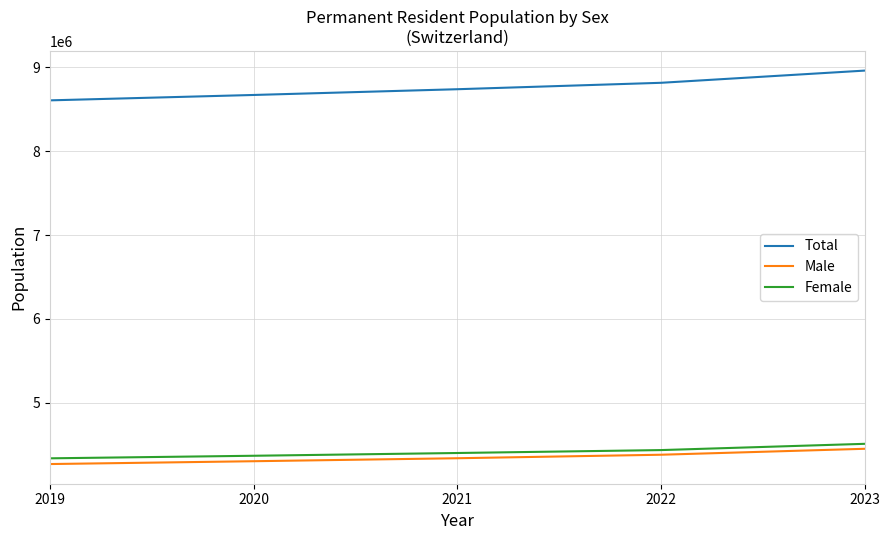

The Female series shows 4400588 at 2021. True or false?

True